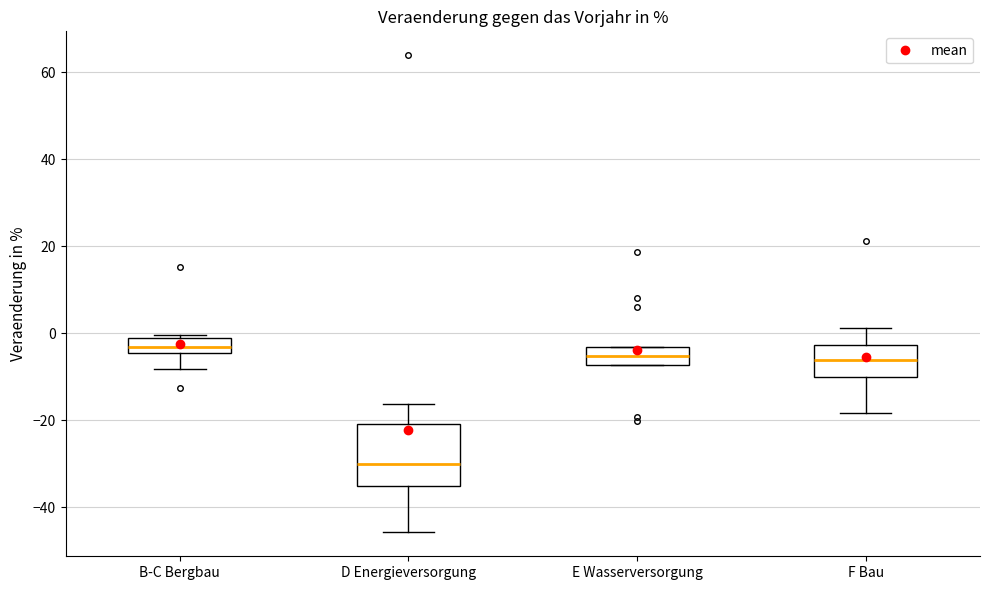

Where does the median line of the box for D Energieversorgung sit on the y-axis? The values are not printed on the chart, so give them approximately, as read against the axis.

-30